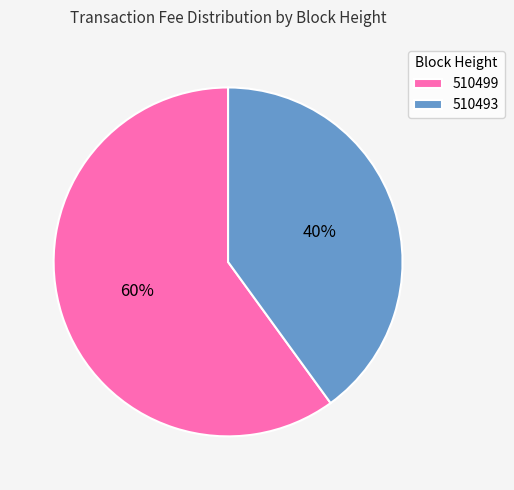

Is there any slice that represents more than half of the pie?

Yes